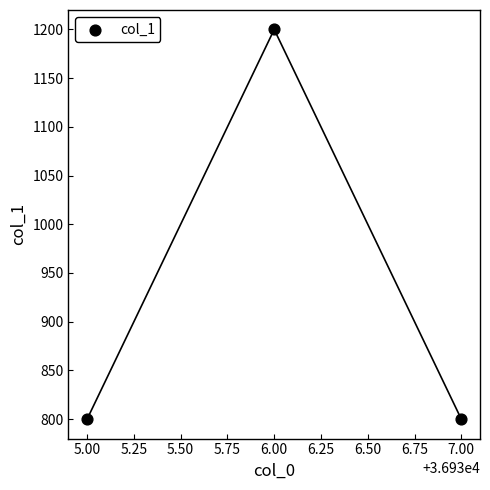

What is the average X value?

36936